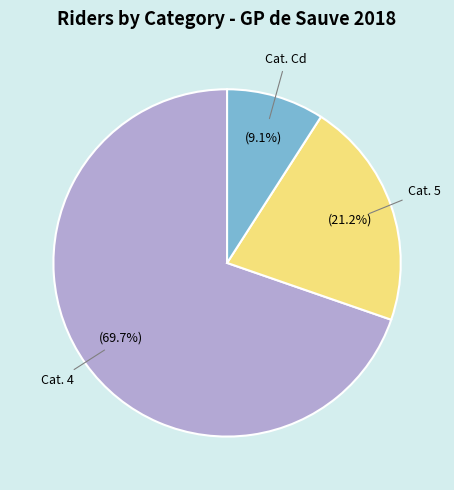

Is there any slice that represents more than half of the pie?

Yes